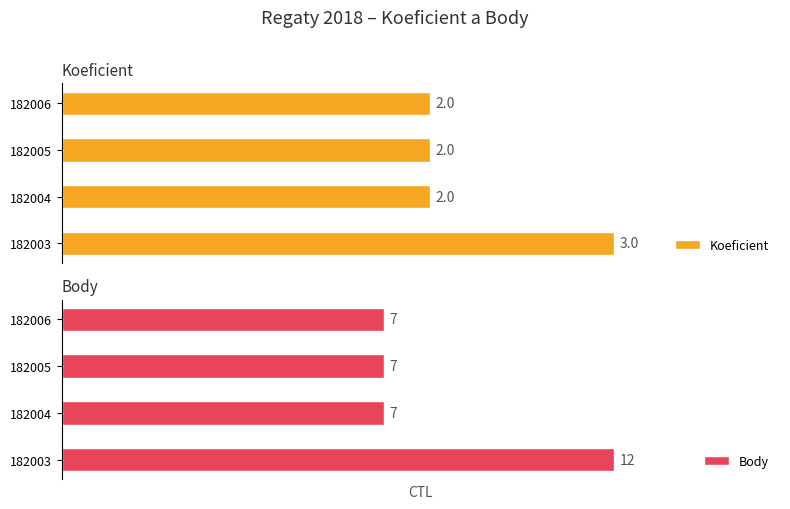

Which series changed the most between 1 and 2?

Koeficient